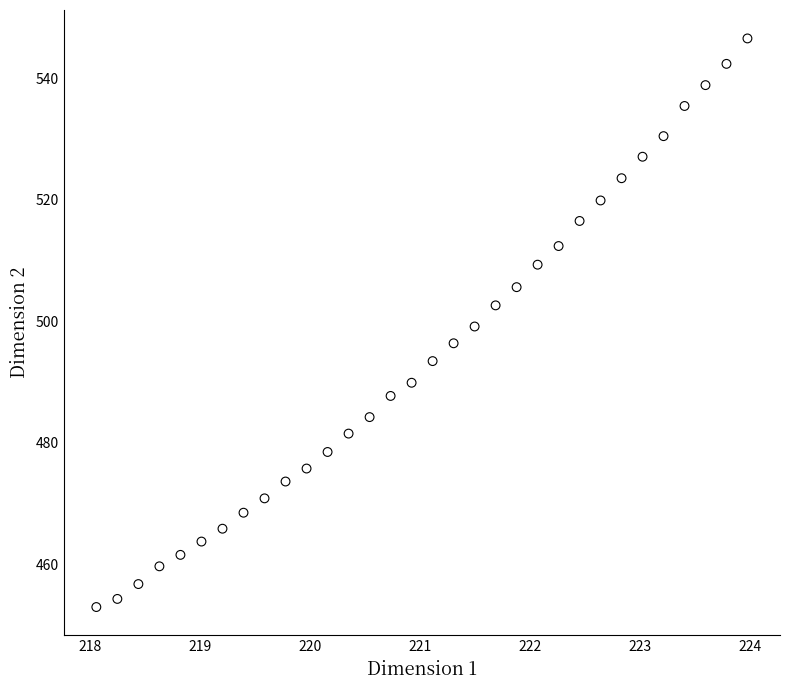

What is the range of X values (max minus min)?

5.9